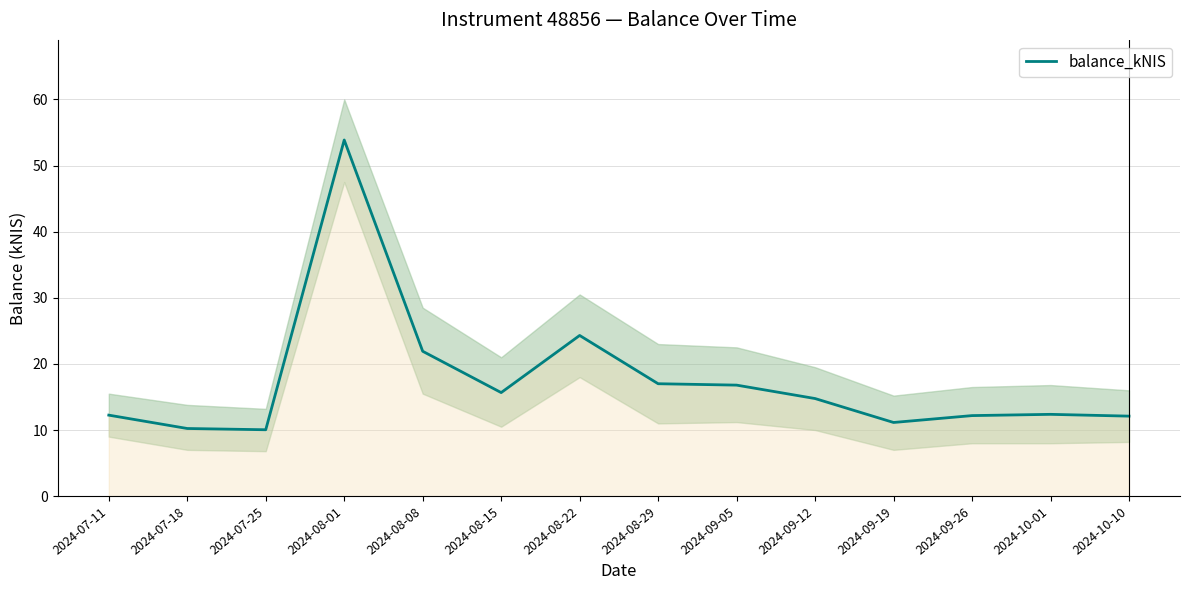

Rank the categories by value from lowest to highest.

2024-07-25, 2024-07-18, 2024-09-19, 2024-10-10, 2024-09-26, 2024-07-11, 2024-10-01, 2024-09-12, 2024-08-15, 2024-09-05, 2024-08-29, 2024-08-08, 2024-08-22, 2024-08-01